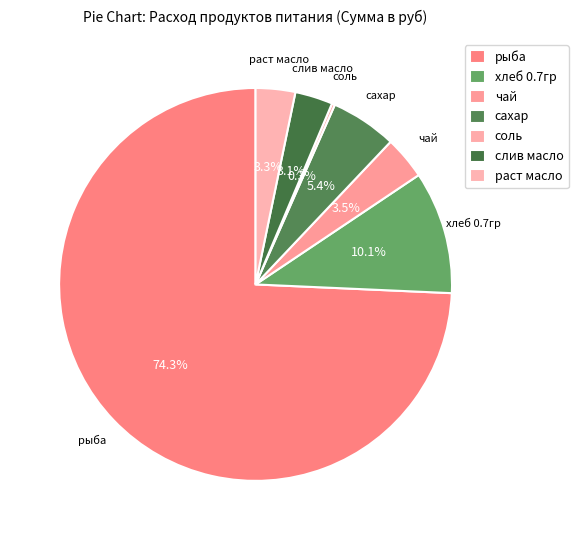

Which category accounts for the majority?

рыба